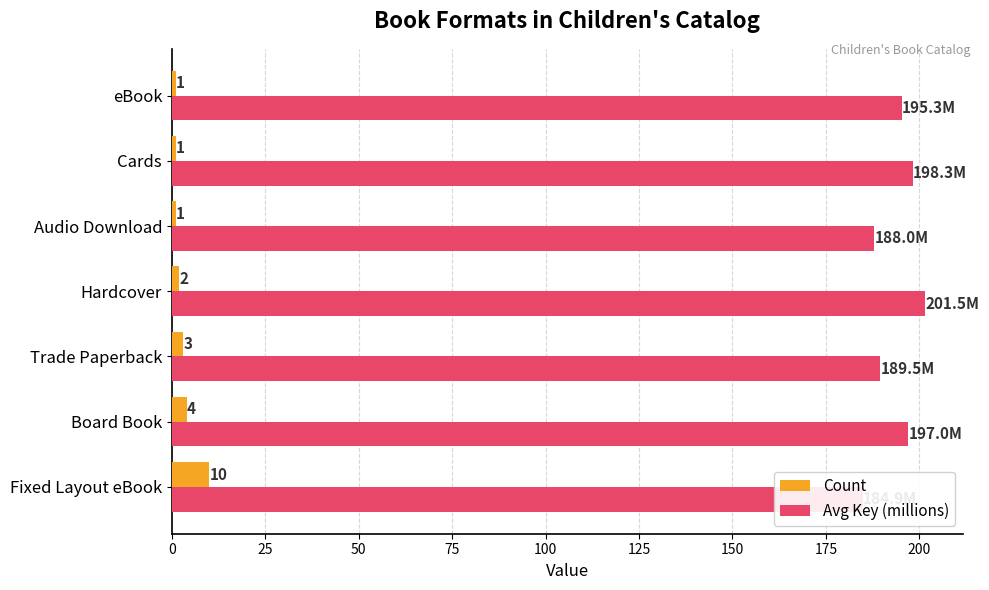

What are all the series names shown in the legend?

Count, Avg Key (millions)